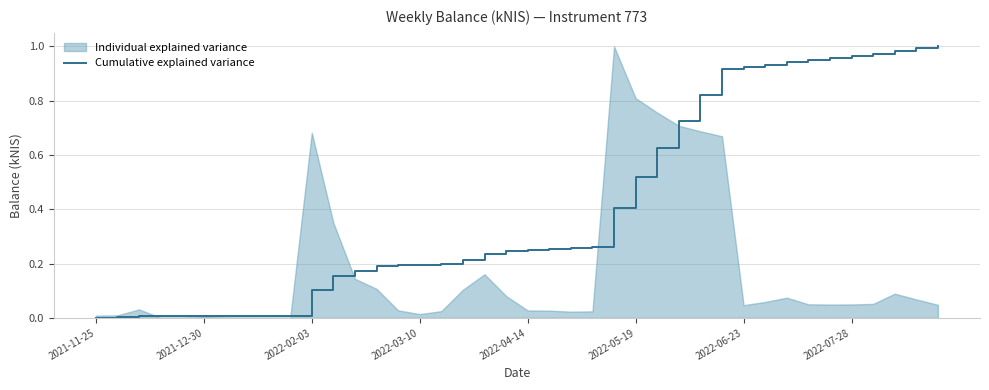

What is the sum of all values?

16.6